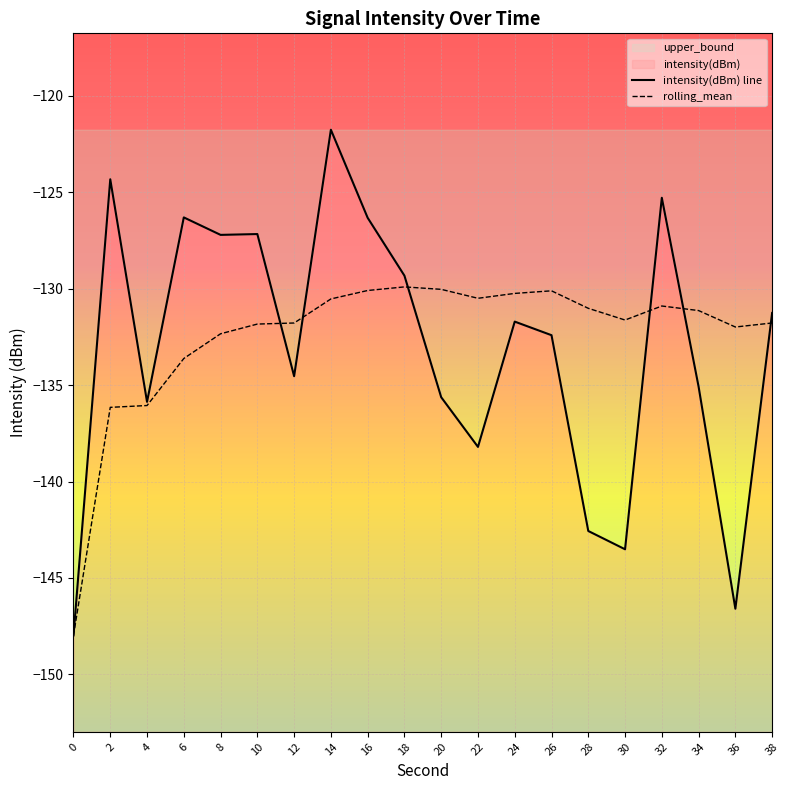

In intensity(dBm) line, how many points are lower than both neighbors (excluding endpoints)?

6